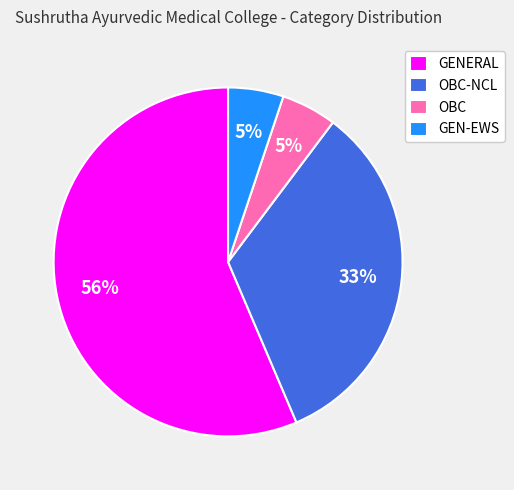

True or false: GEN-EWS accounts for 5% of the total.

True